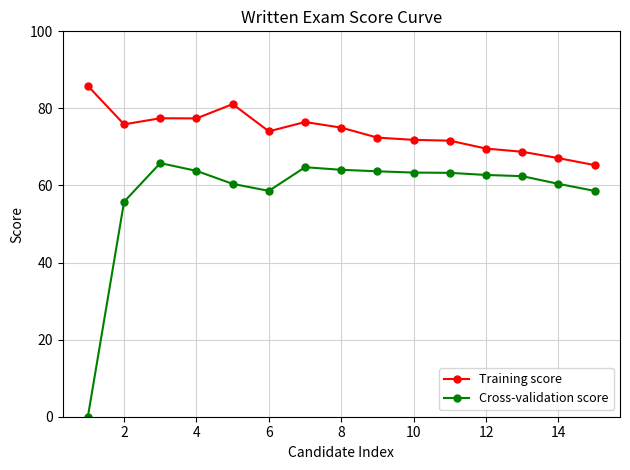

True or false: Cross-validation score and Training score cross at least once.

False